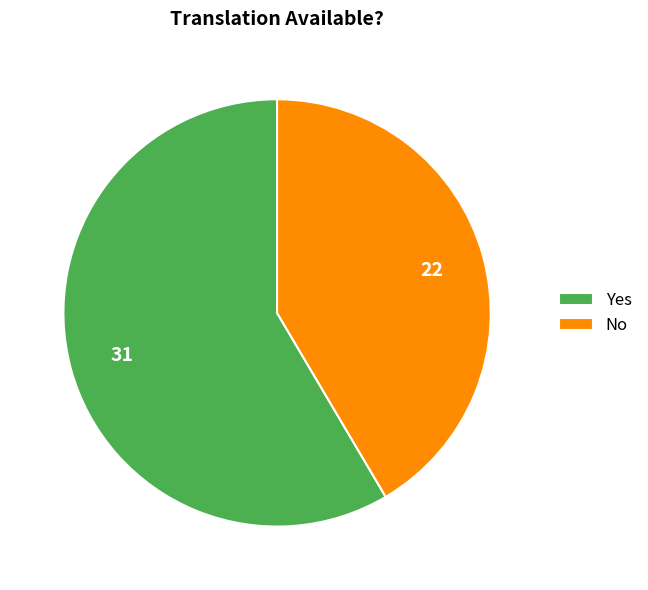

Is it true that No is 42% of the pie?

True